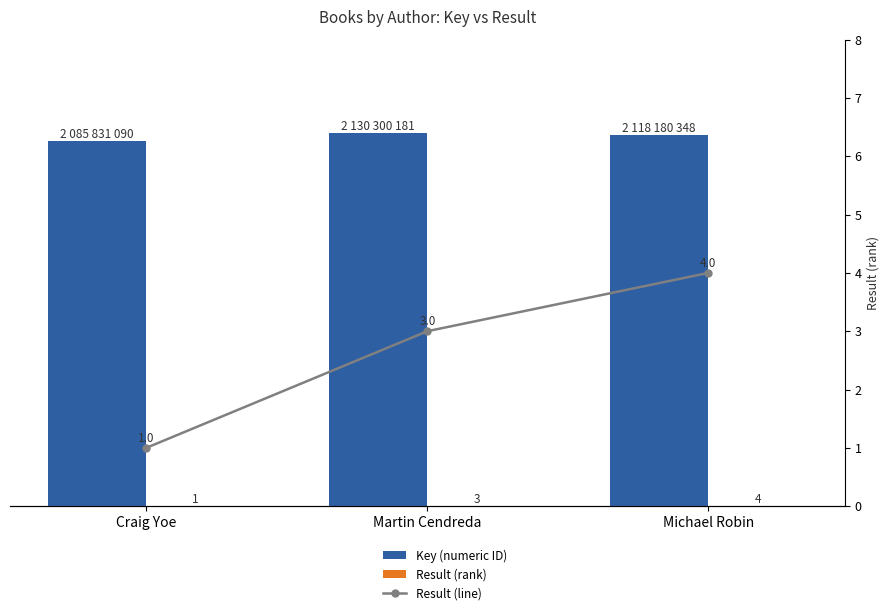

Which category has the highest value in the Result (rank) series?

Michael Robin